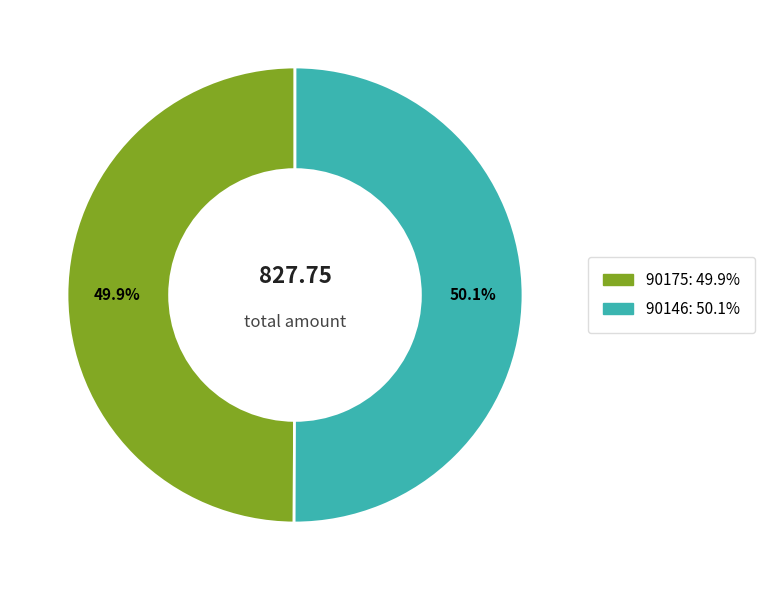

What is the ratio of the value at 90146 to the value at 90175?

1.0